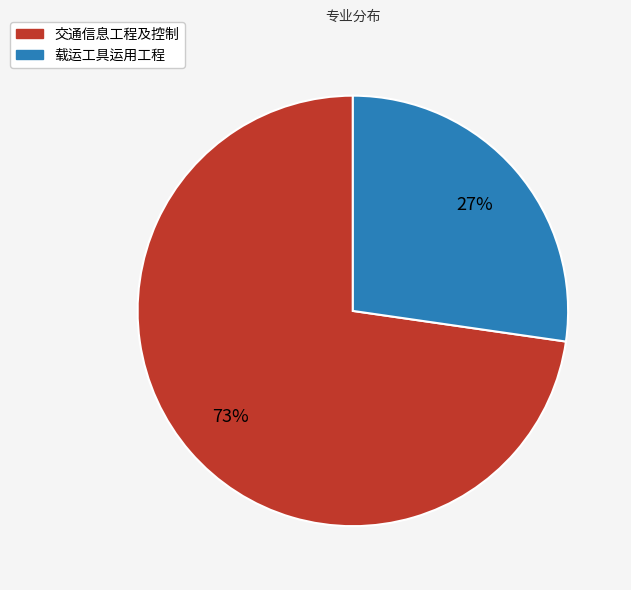

How many slices are in this pie chart?

2